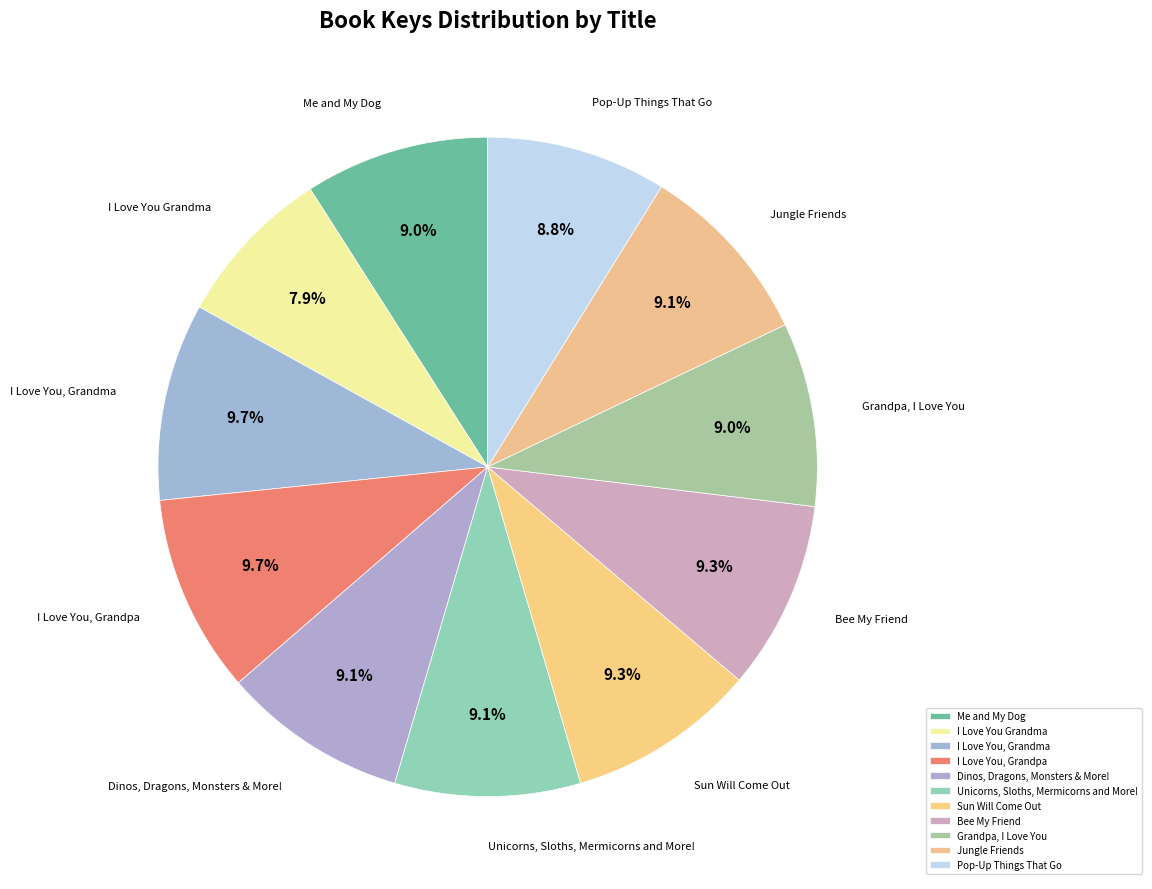

Is there any slice that represents more than half of the pie?

No